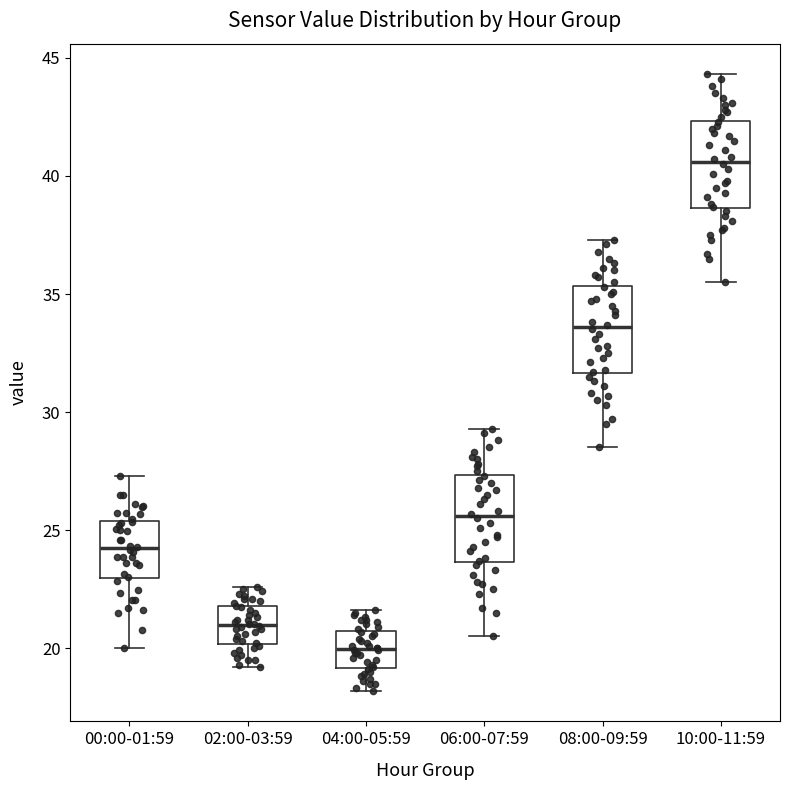

Which box's median line is the highest?

10:00-11:59